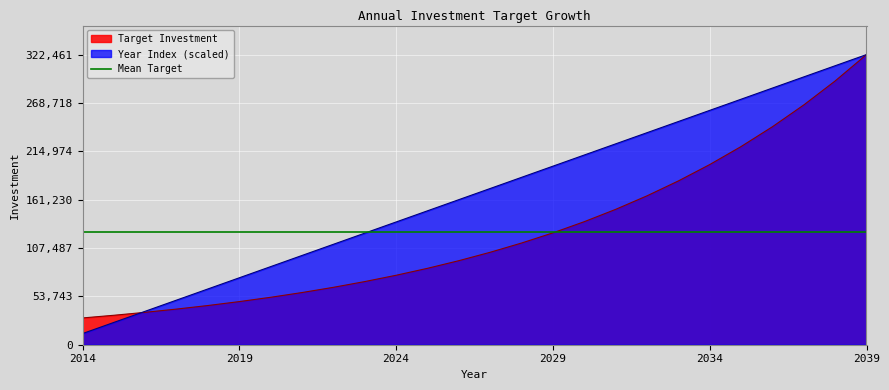

What is the total value across all series at 2036?

527524.8